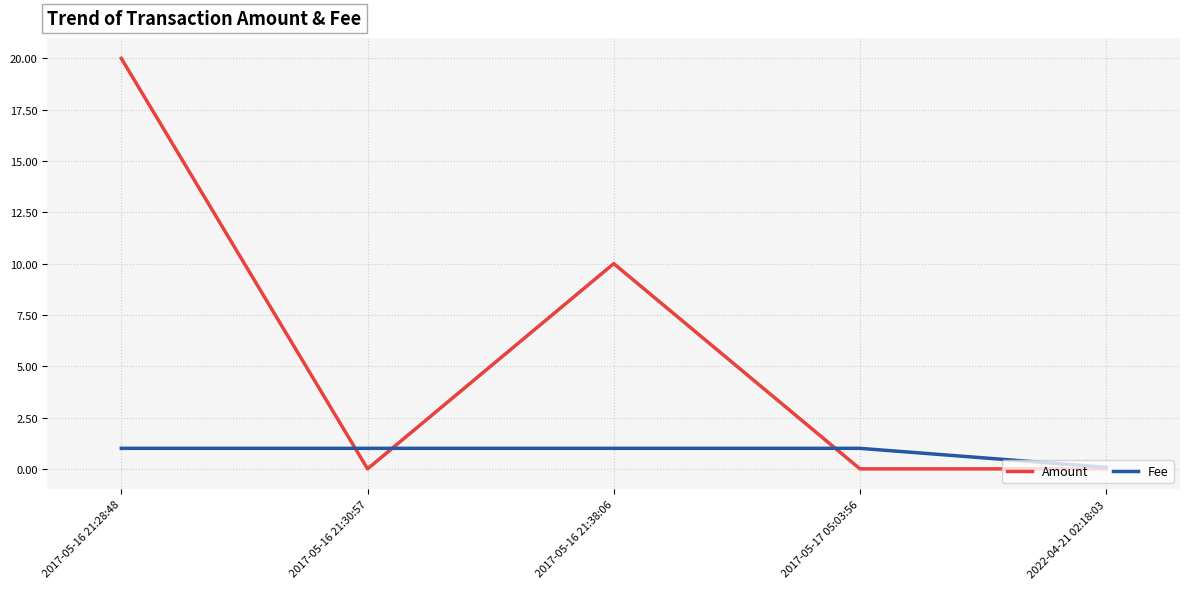

True or false: Amount has a value of 20.0 at 2017-05-16 21:28:48.

True